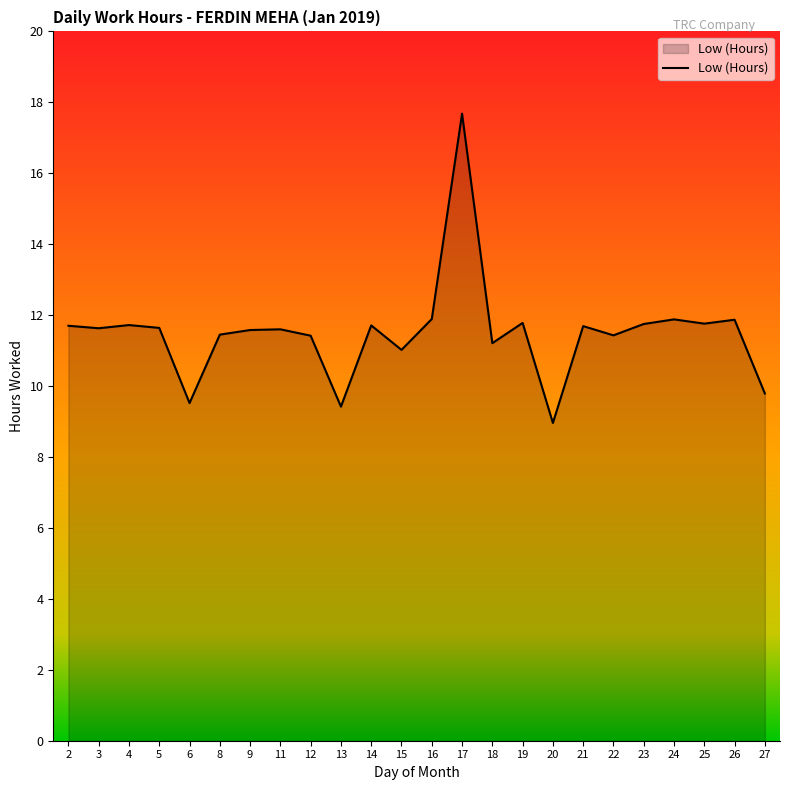

The value at 18 is 11.2. True or false?

True